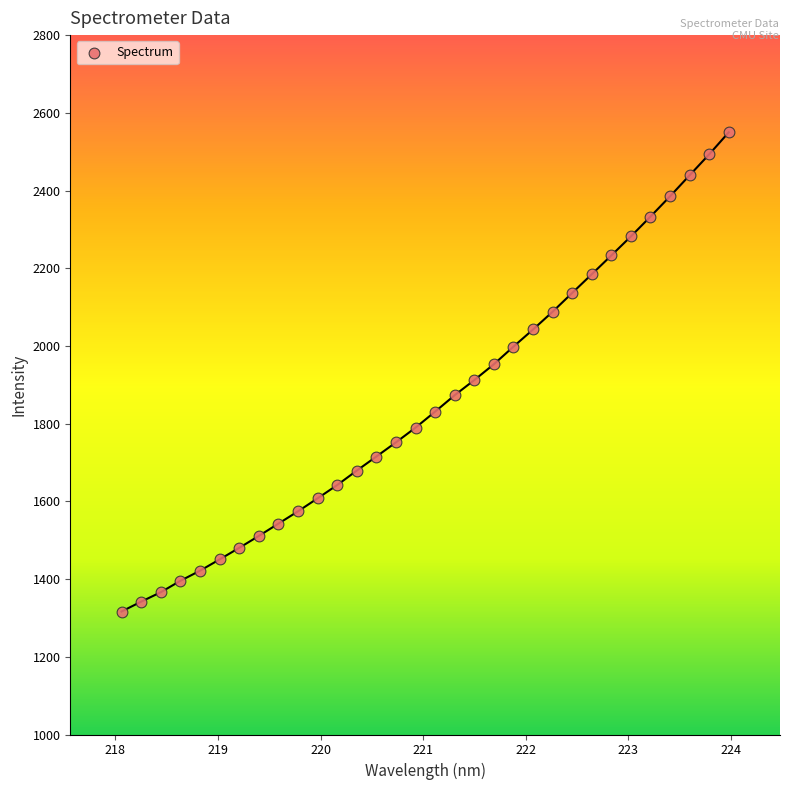

What is the range of X values (max minus min)?

5.9